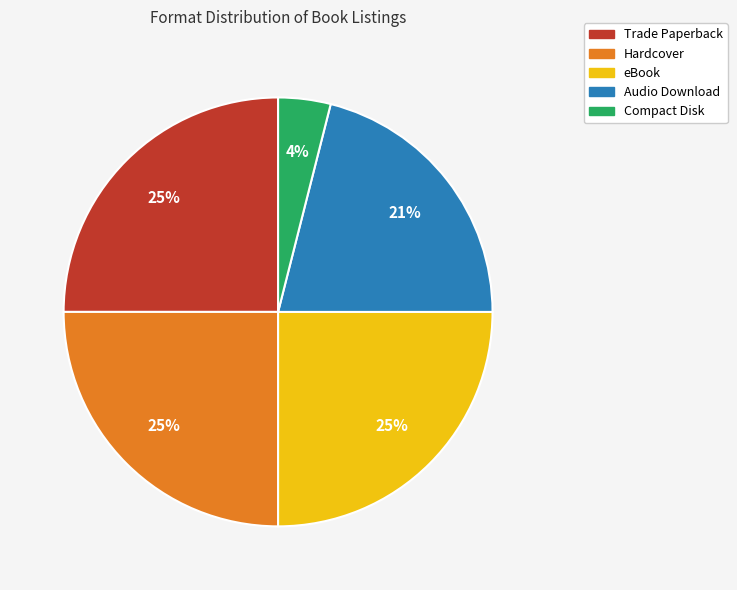

What is the smallest slice in the pie chart?

Compact Disk